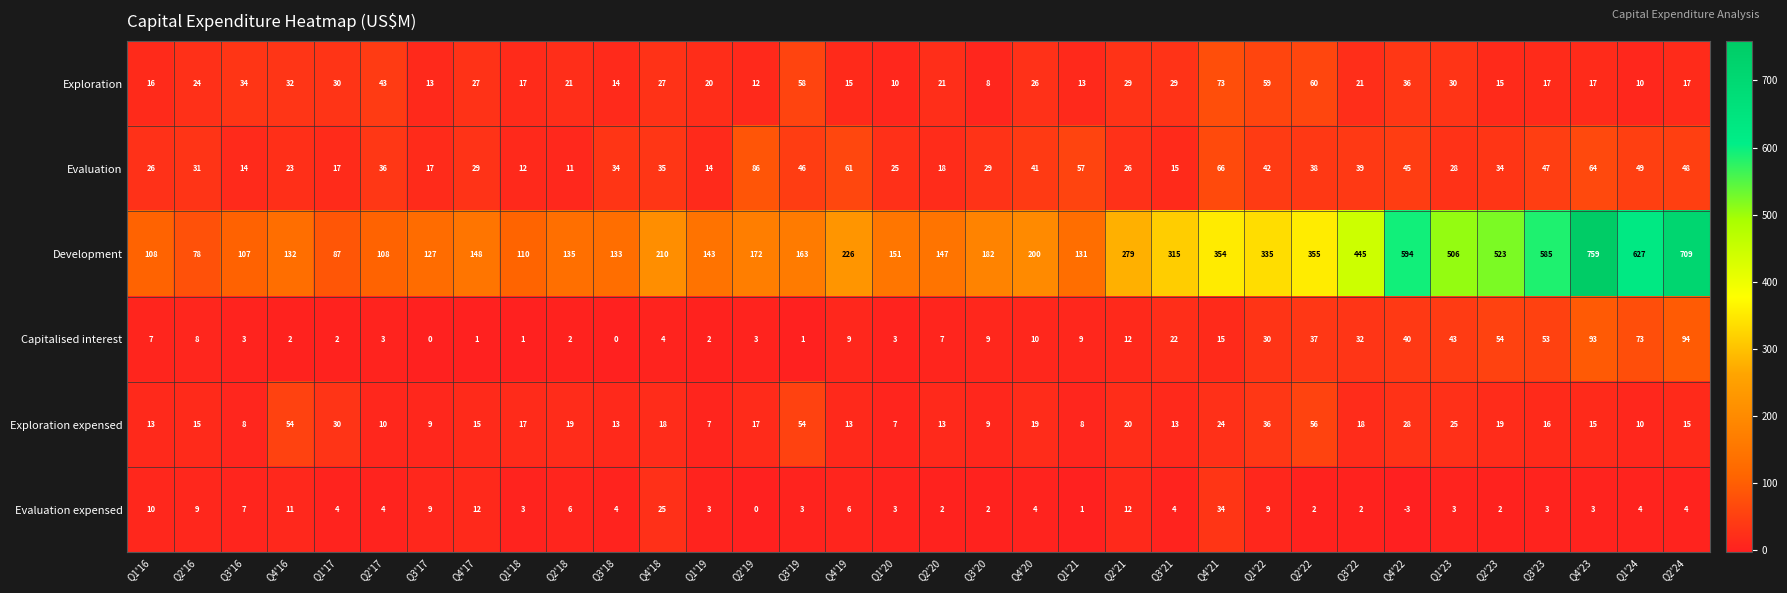

Which series changed the most between Q3'20 and Q2'24?

Development